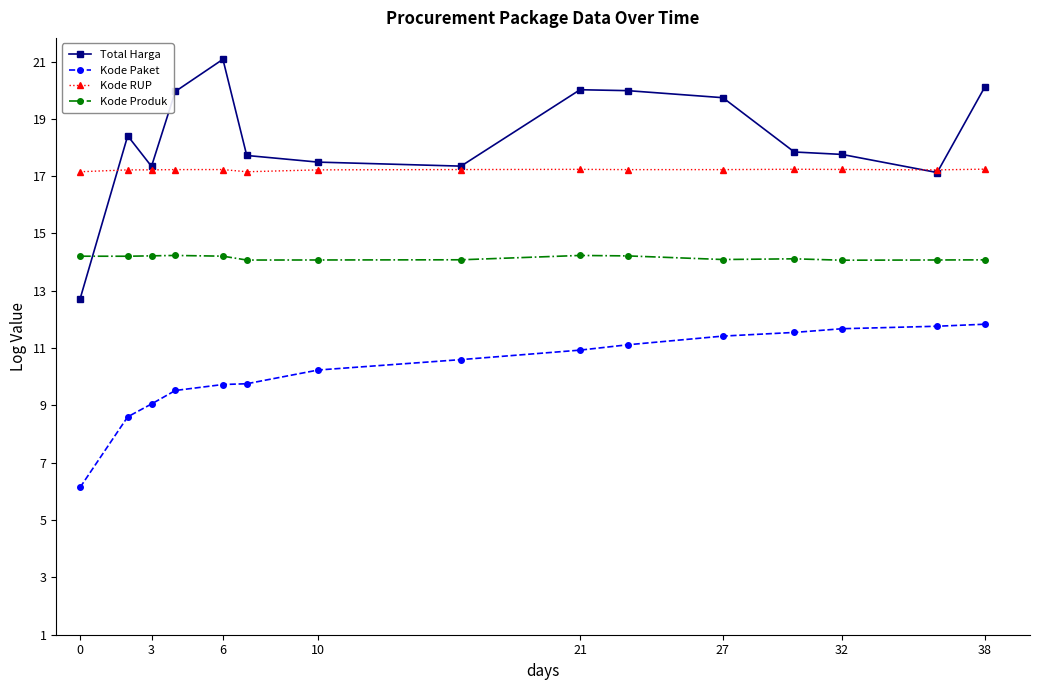

Does the chart display data point markers on the line(s)?

Yes